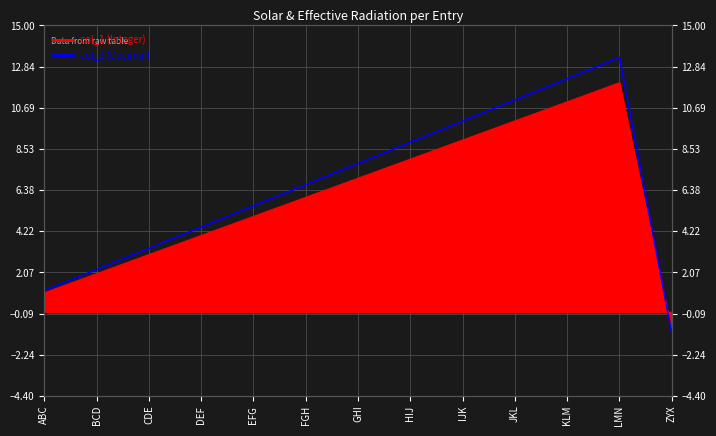

How many values are below zero?

1